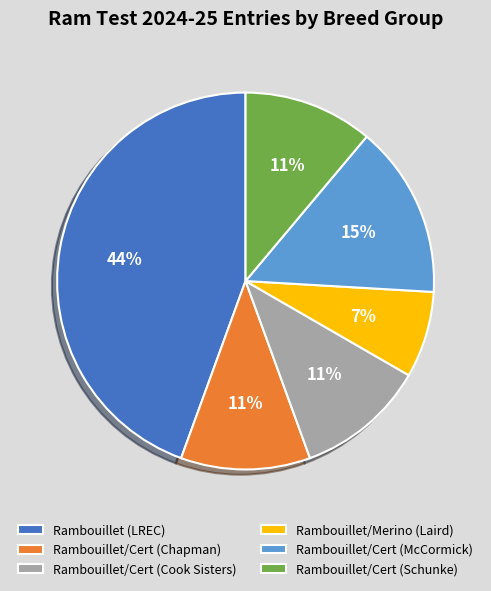

Which has a higher value, Rambouillet (LREC) or Rambouillet/Cert (Schunke)?

Rambouillet (LREC)